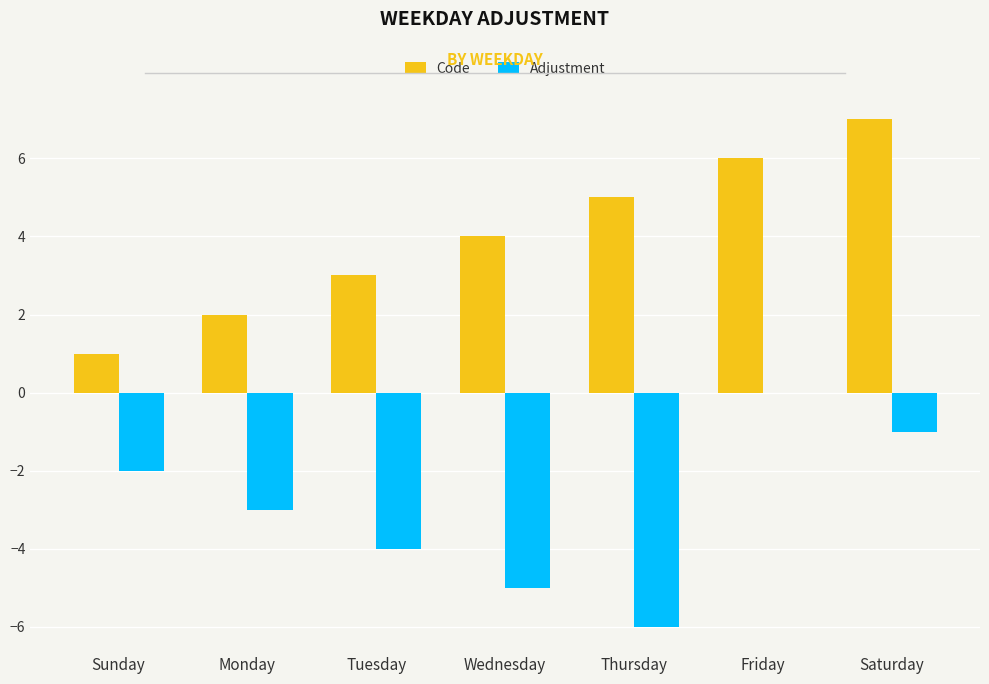

Which category has the highest value across all series?

Saturday